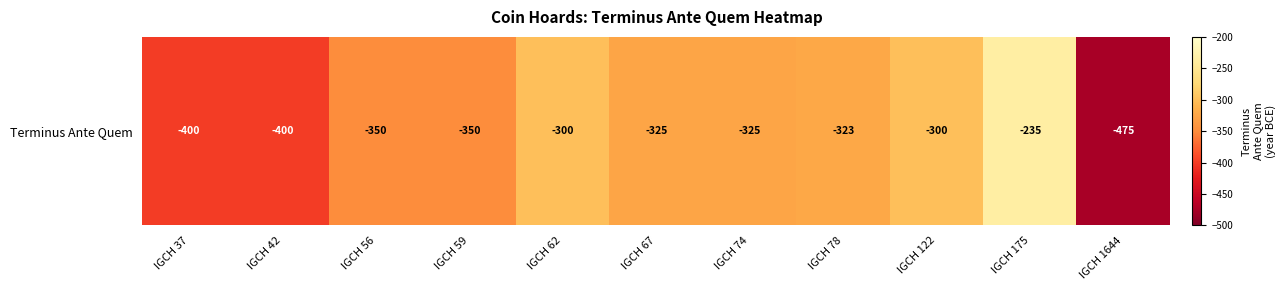

What is the difference between the values at IGCH 62 and IGCH 37?

100